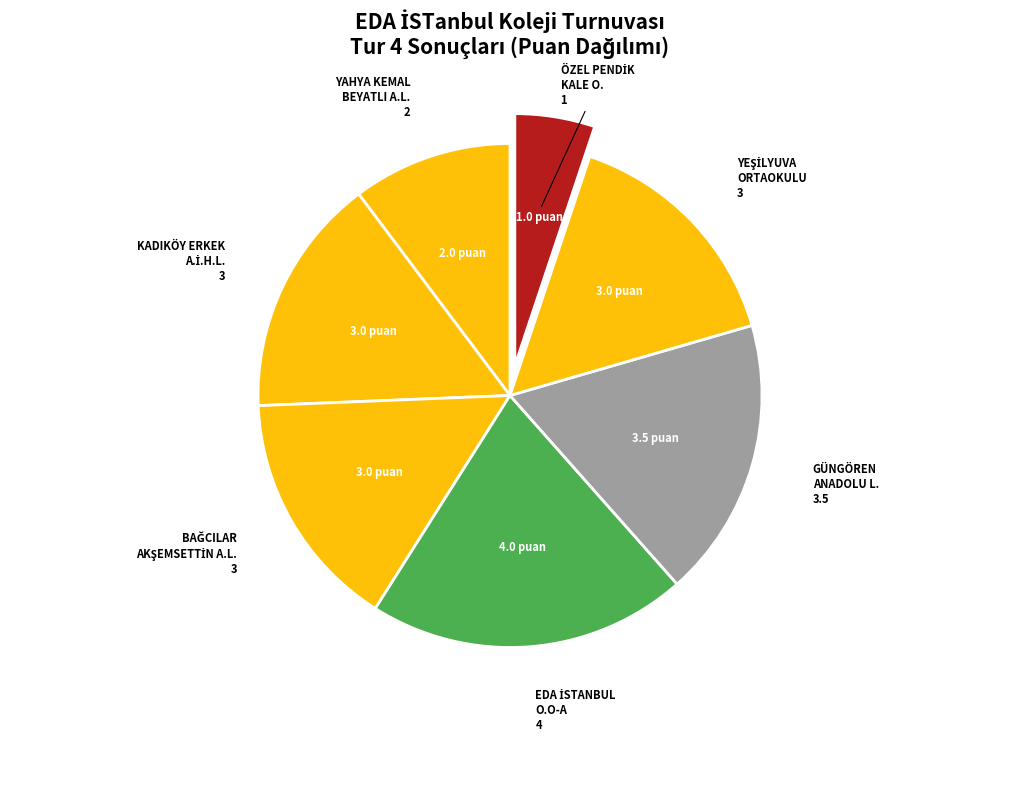

Is there any slice that represents more than half of the pie?

No